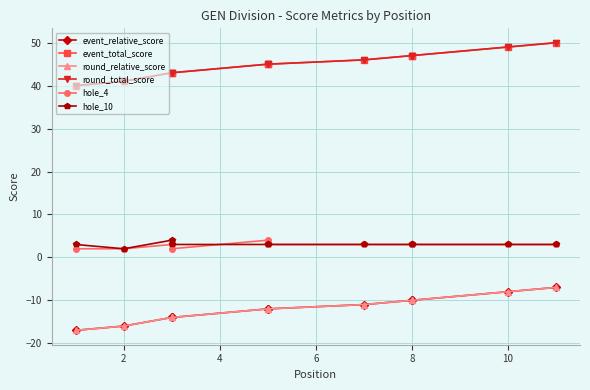

At which category does hole_10 reach its first local valley?

2